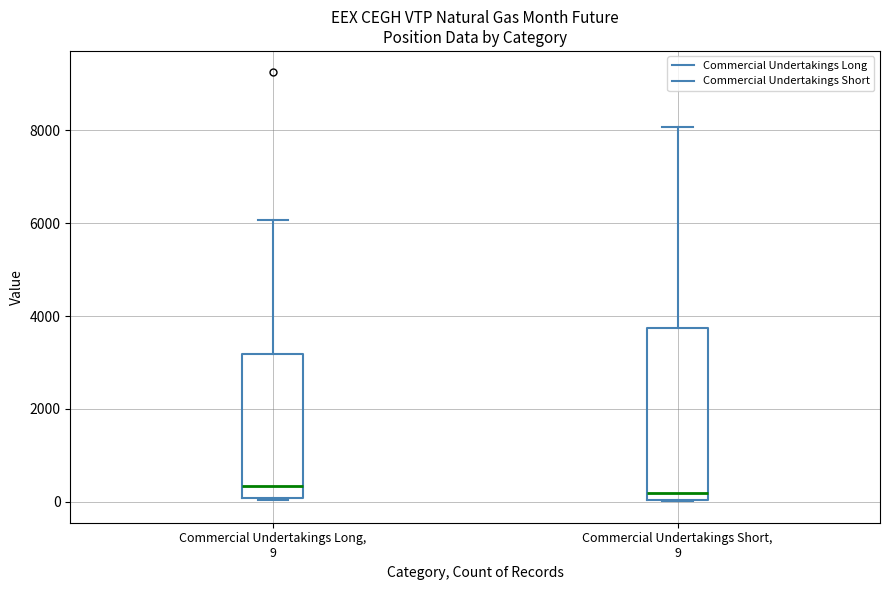

Reading left to right, read every box against the y-axis: the position of its median line, the range the box covers, and the ends of its whiskers. The values are not printed on the chart, so give them approximately, as read against the axis.

Commercial Undertakings Long, 9: median 400, box 0 to 3200, whiskers 0 (just below the box's lower edge) to 6000
Commercial Undertakings Short, 9: median 200, box 0 to 3800, whiskers 0 to 8000